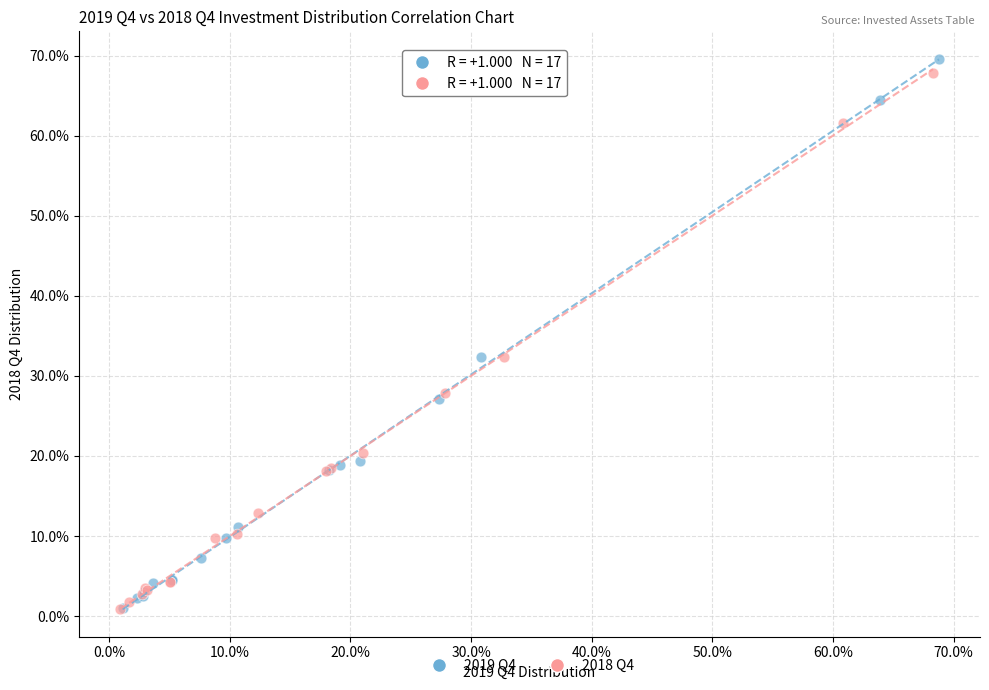

What are all the series names shown in the legend?

2019 Q4, 2018 Q4